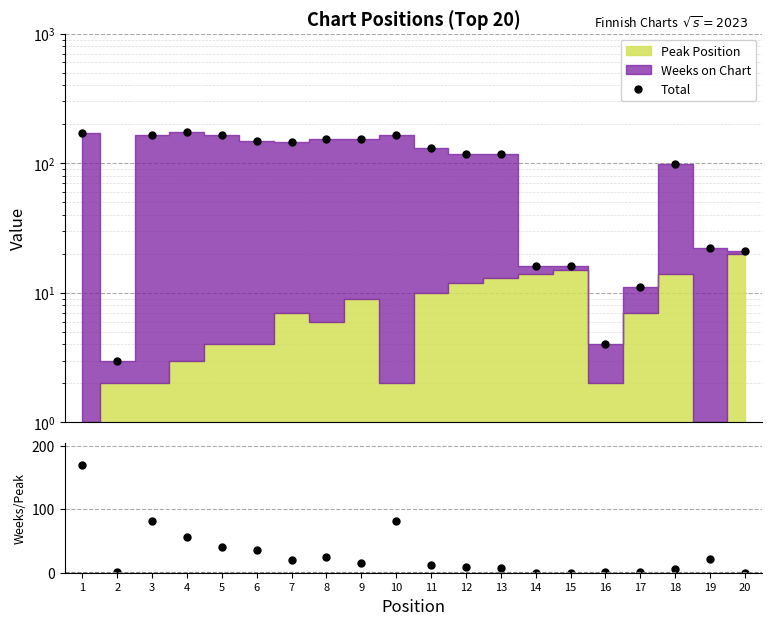

True or false: Total and Weeks/Peak intersect in this chart.

False